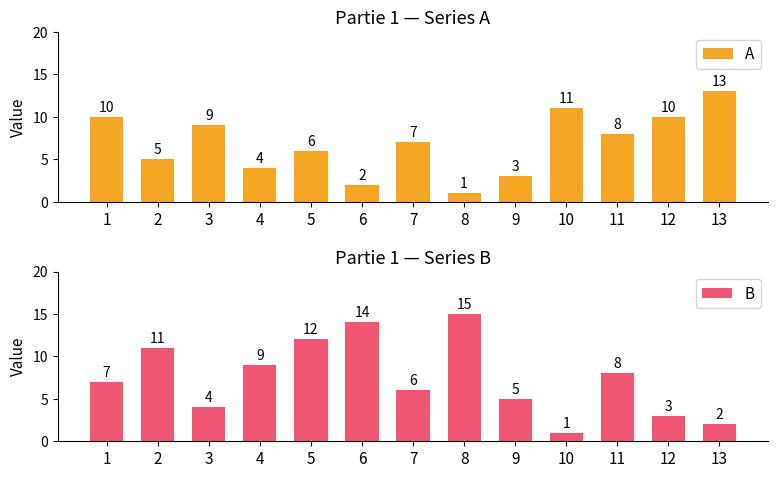

Reading right to left, list all the values displayed in this chart.

A: 13	10	8	11	3	1	7	2	6	4	9	5	10
B: 2	3	8	1	5	15	6	14	12	9	4	11	7